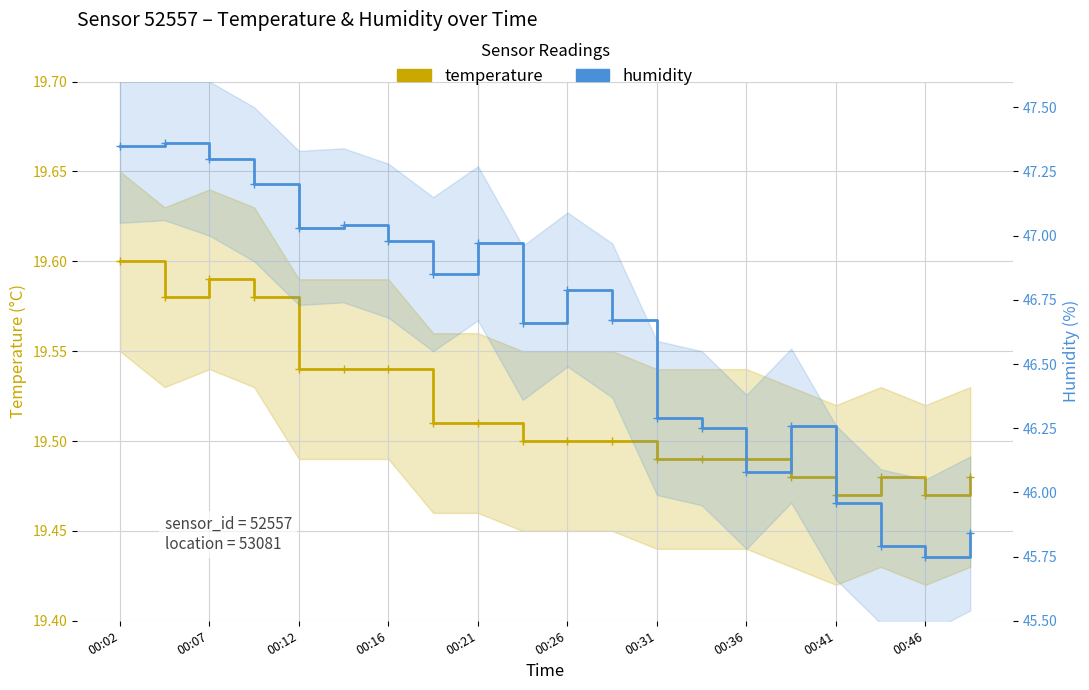

How many data points does each series have?

20